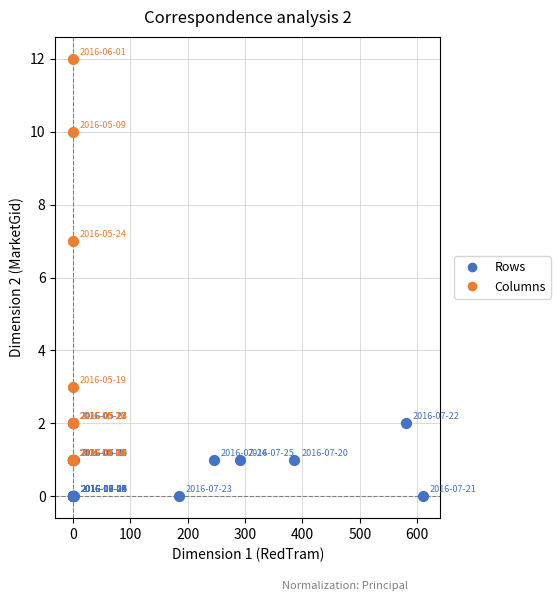

Which series reaches the minimum Y coordinate?

Rows